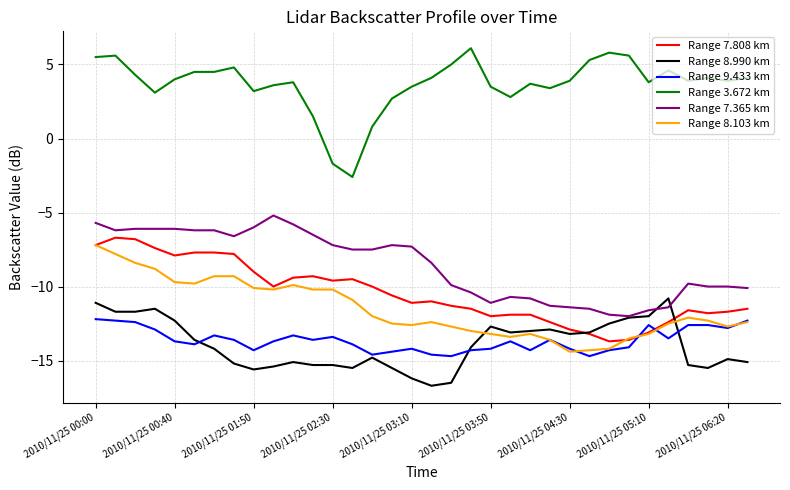

How many categories are shown in the chart?

34